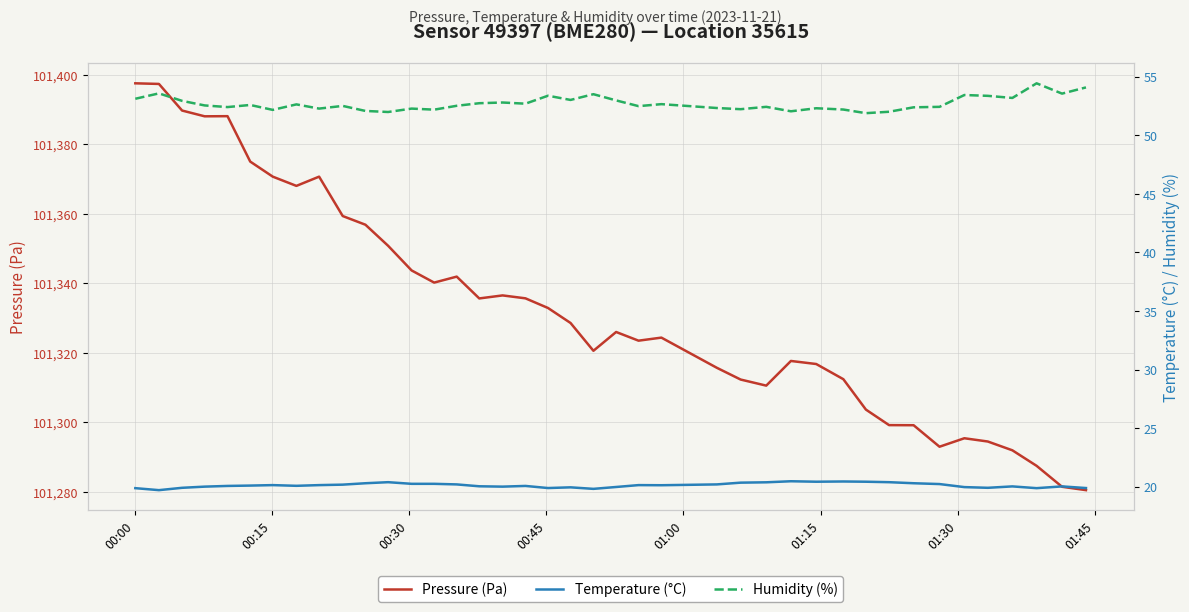

What is the highest value of the Pressure (Pa) series?

101397.6